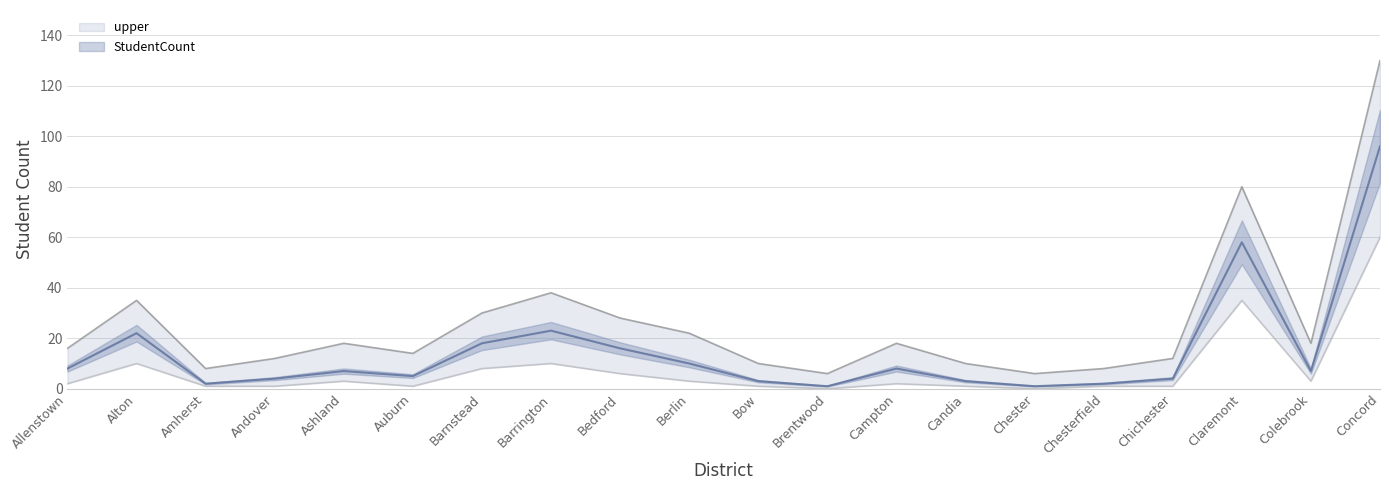

What position from the right is Berlin?

11